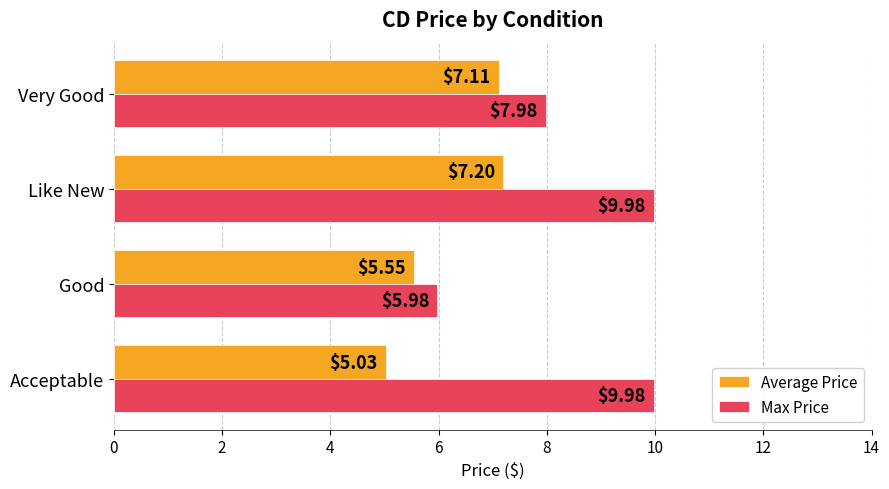

How many series are shown in this chart?

2